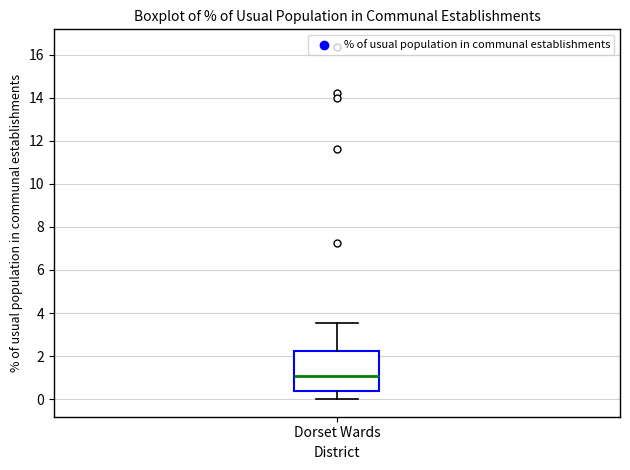

Transcribe this box plot: give where the median line is, the range the box spans, and where the two whiskers end, as read against the y-axis. The values are not printed on the chart, so give them approximately, as read against the axis.

median 1.0, box 0.4 to 2.2, whiskers 0.0 to 3.6